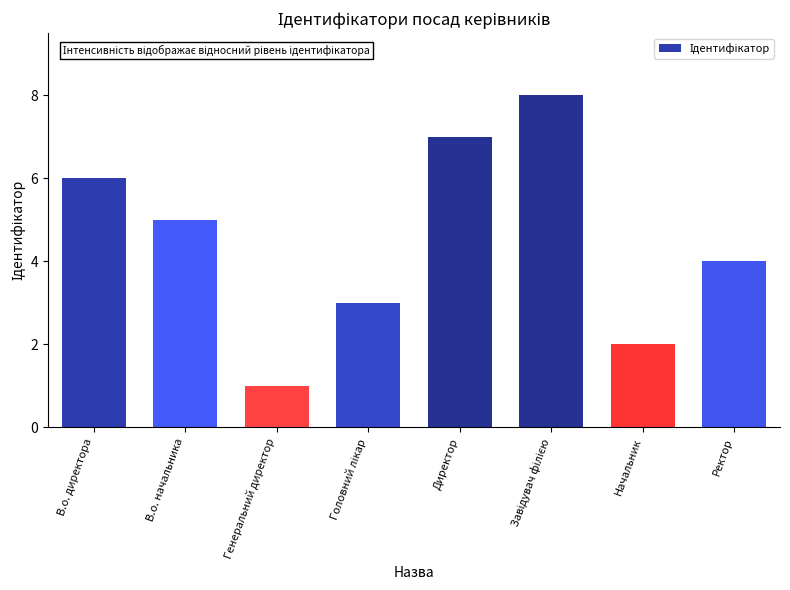

What is the difference between the maximum and second lowest values?

6